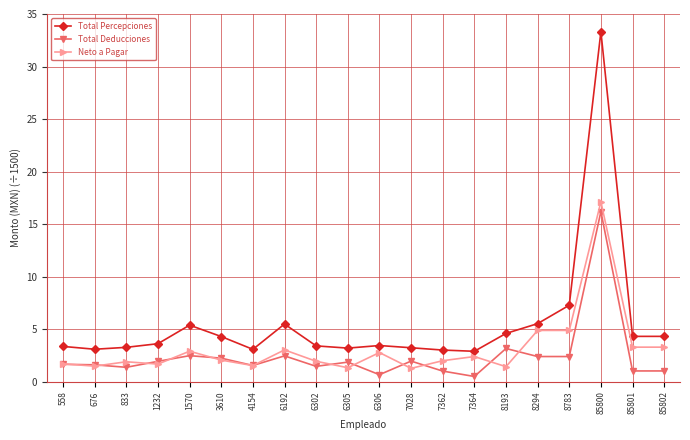

What is the sum of the Neto a Pagar values at 6306 and 7362?

4.8